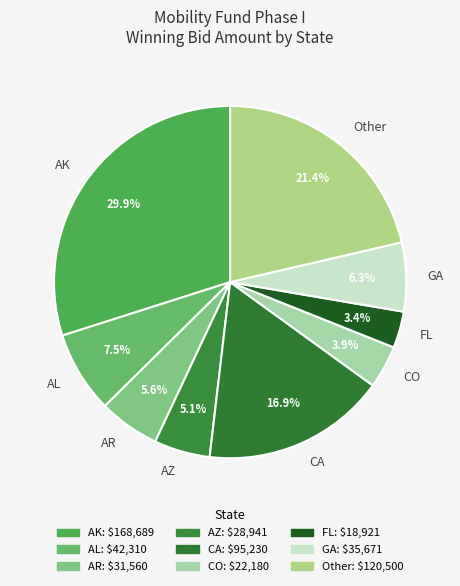

Which slice is the smallest?

FL